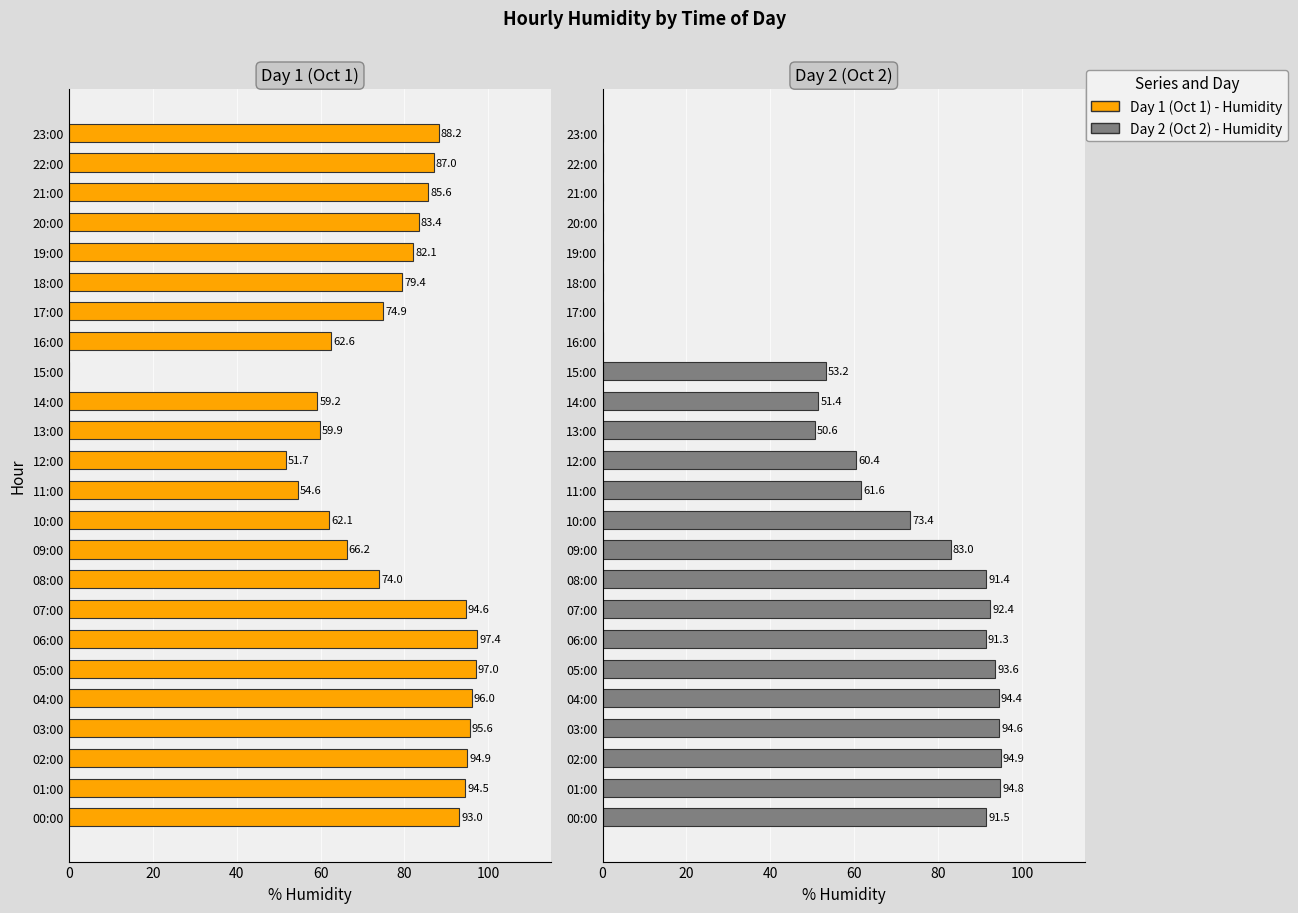

List the series in order of their overall mean, lowest first.

Day 2 (Oct 2), Day 1 (Oct 1)